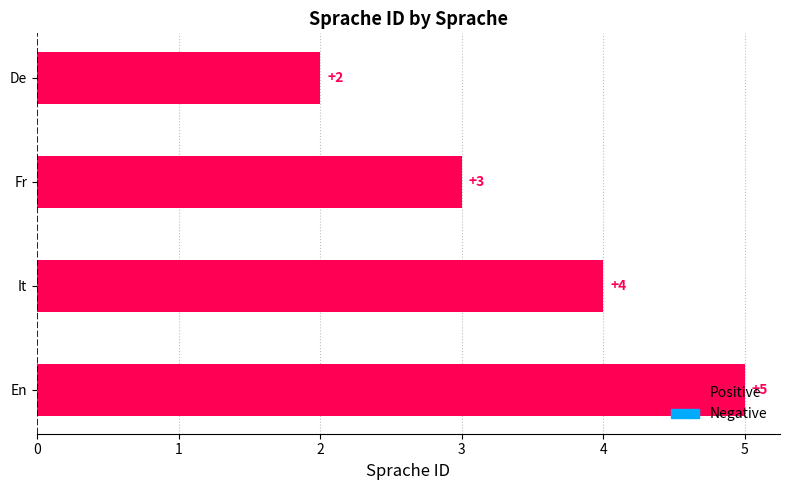

What position from the top is De?

1